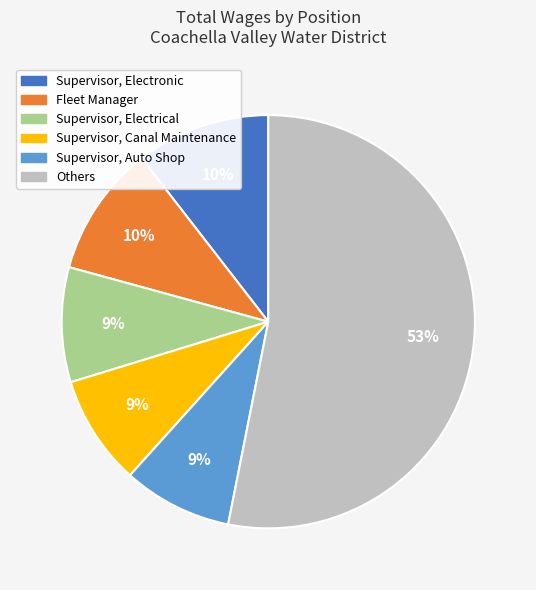

Is there a majority slice in this chart?

Yes